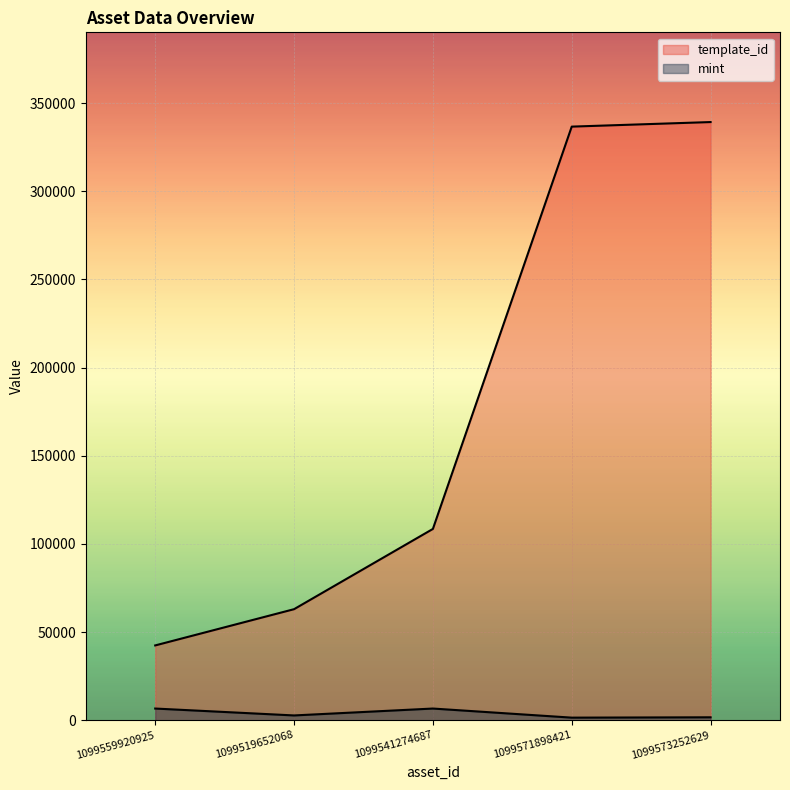

True or false: template_id has more than 0 points higher than both neighbors.

False